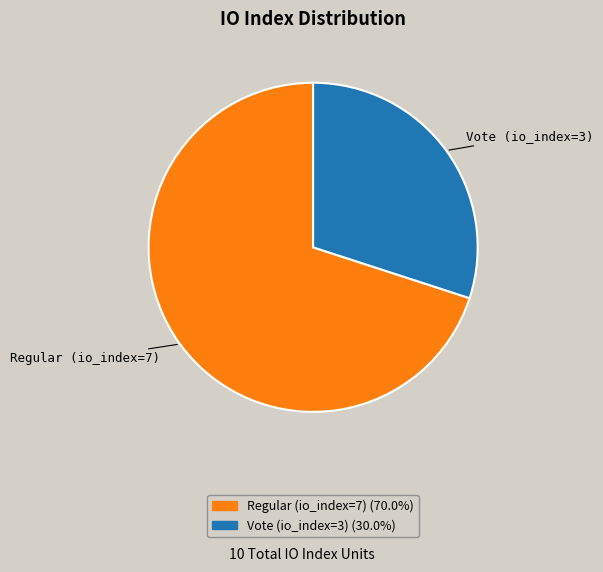

Count the number of slices in the pie.

2